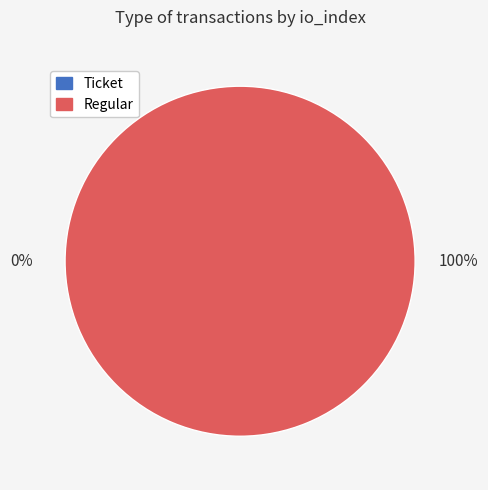

Is it true that Ticket (io_index=0) is 0% of the pie?

True